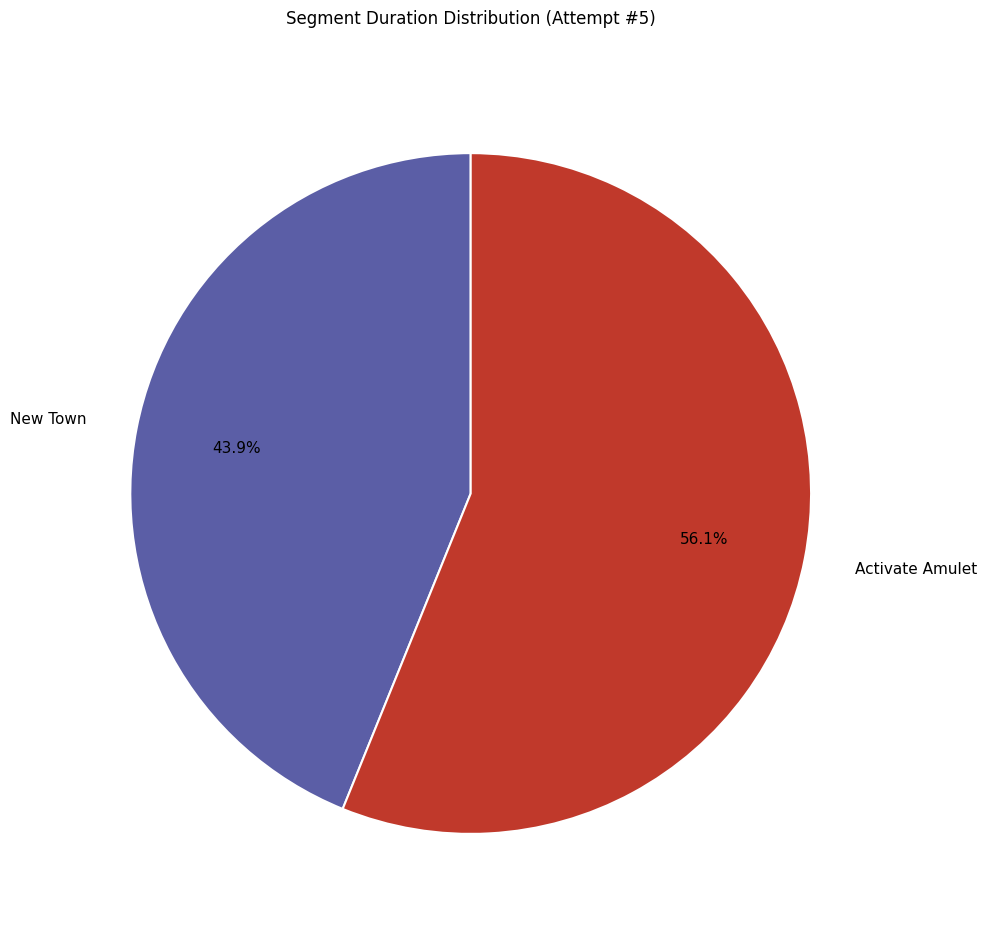

What is the smallest slice in the pie chart?

New Town